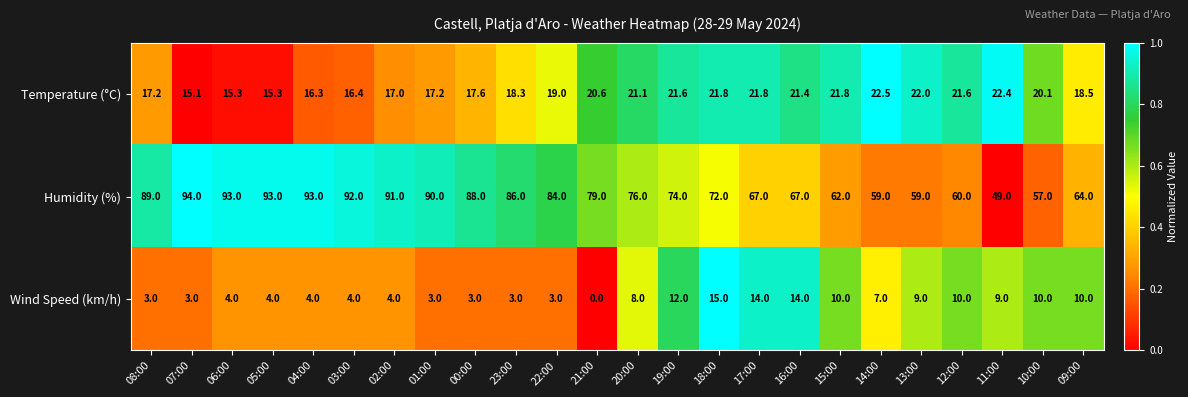

Which category has the lowest value in the Wind Speed (km/h) series?

21:00